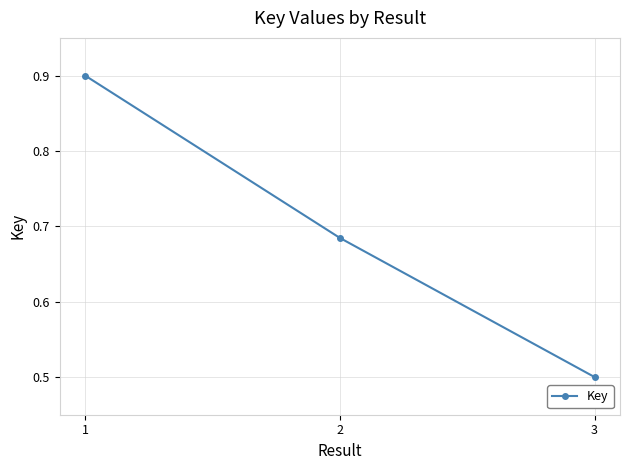

What is the difference between the values at 3 and 1?

0.4